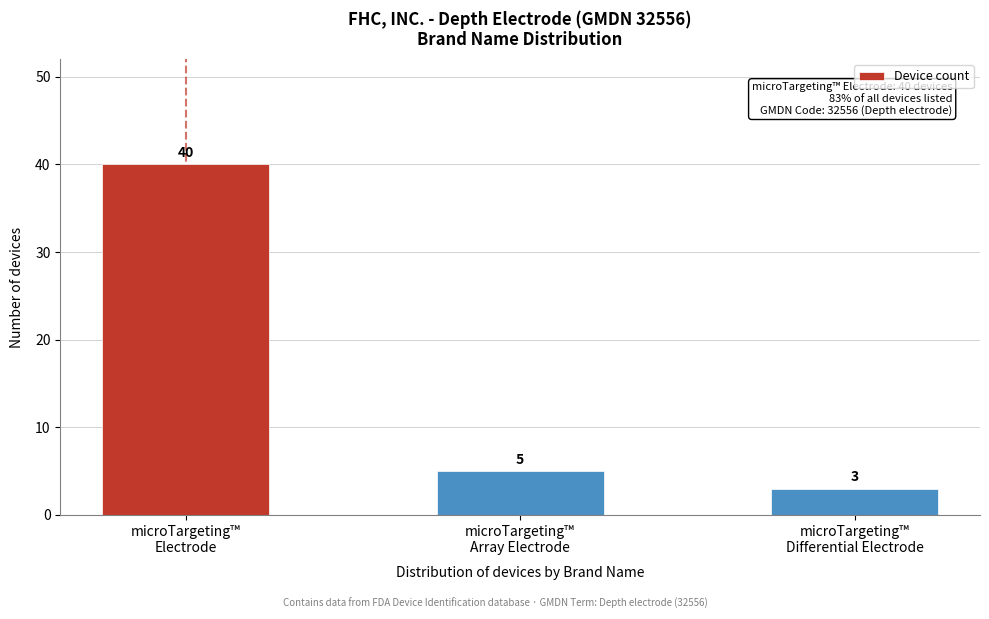

Reading left to right, transcribe all the data shown in this chart.

40	5	3